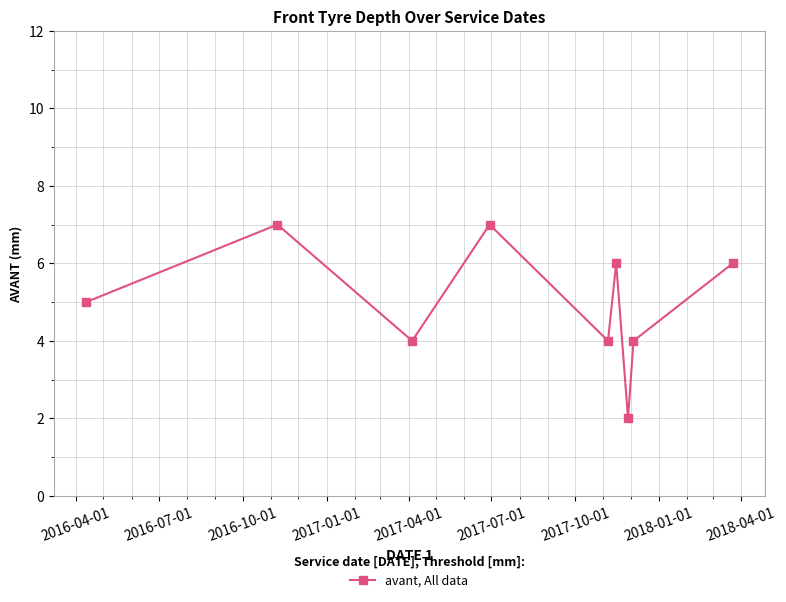

True or false: the data has more than 1 interior local peaks.

True